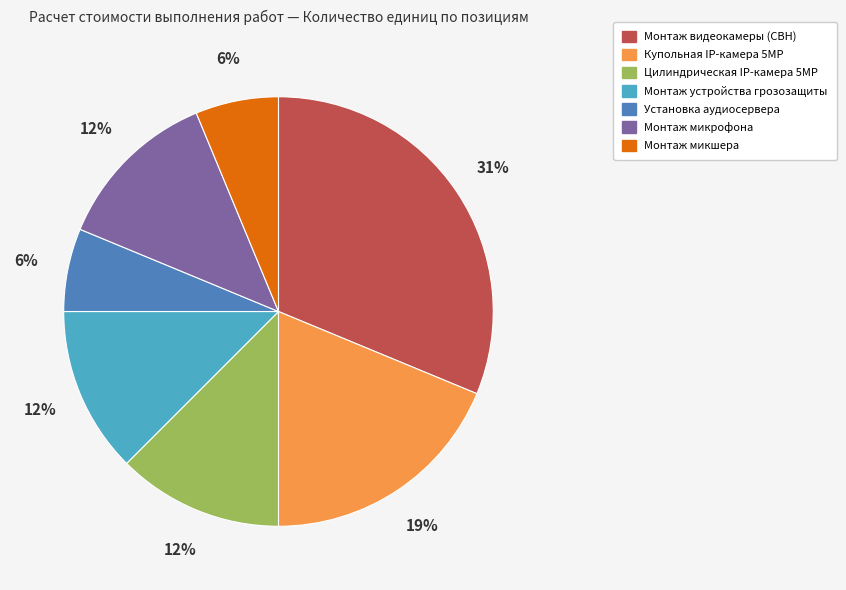

Which slice is the largest?

Монтаж видеокамеры (СВН)